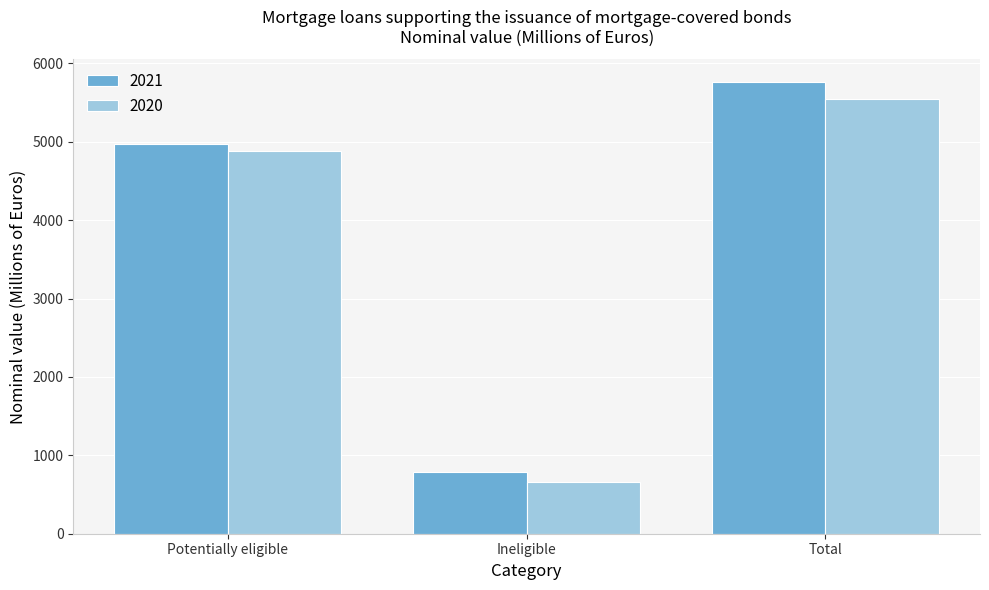

List the series in order of their overall mean, lowest first.

2020, 2021